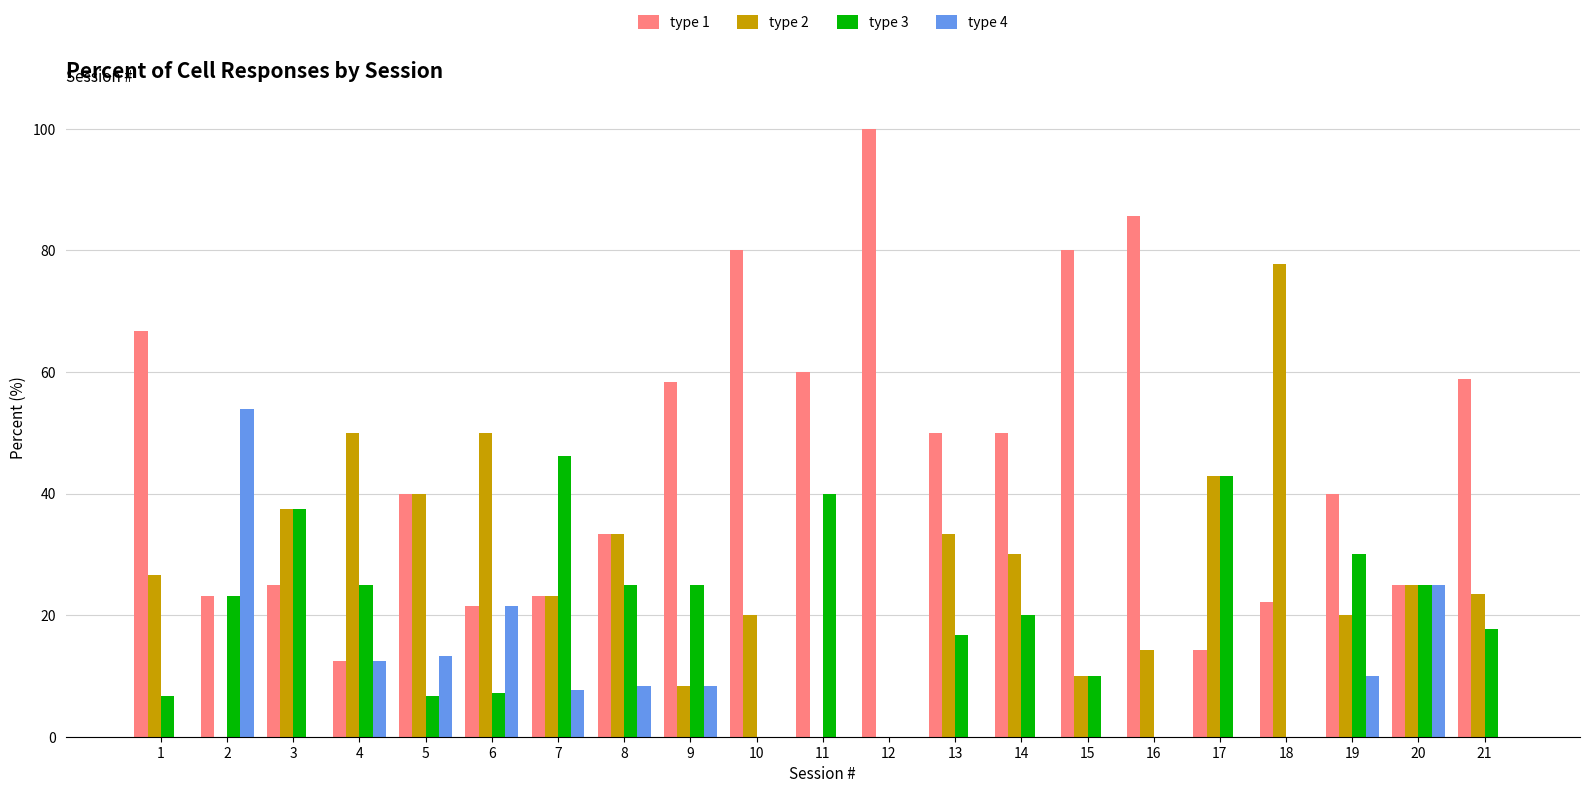

Which series has the largest total across all categories?

type 1